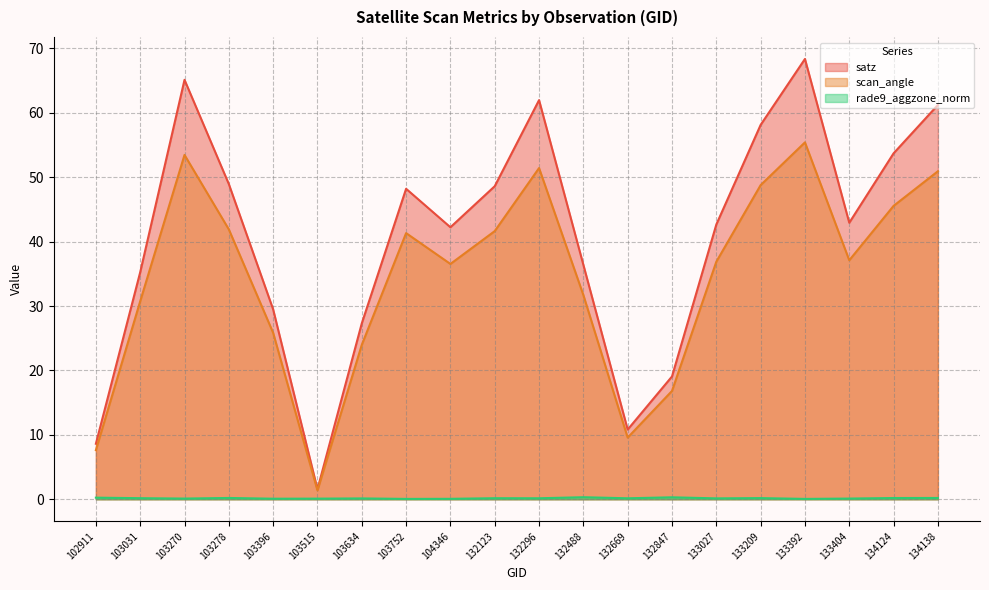

How many lines are shown in the chart?

3